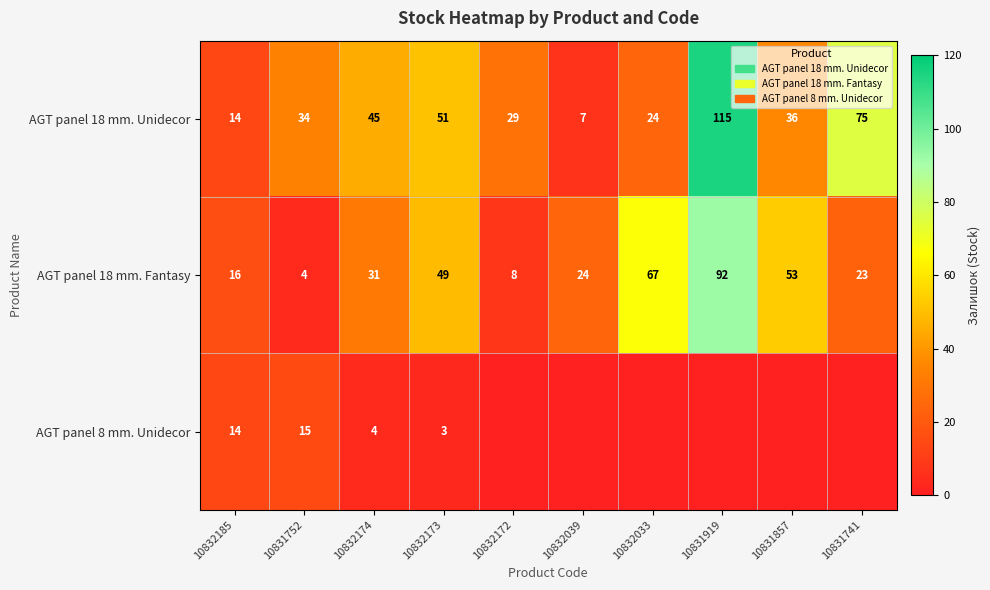

How many categories are shown in the chart?

10